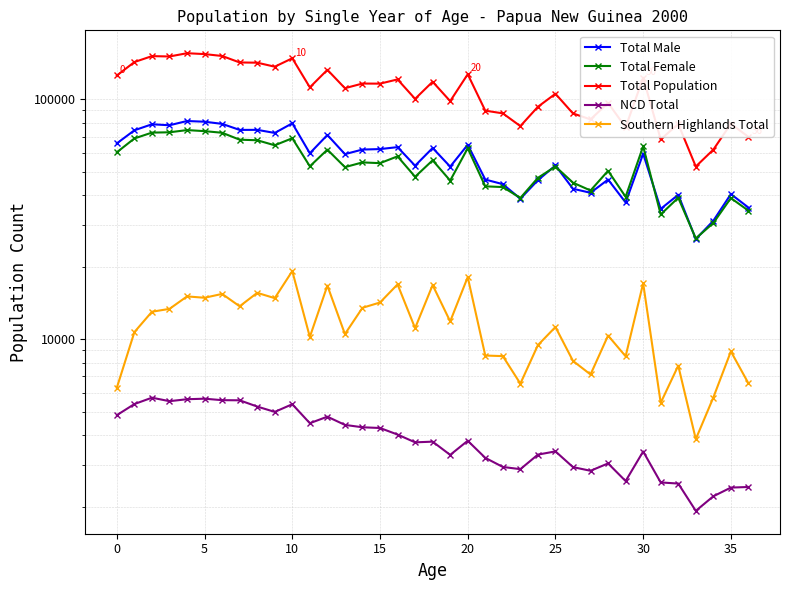

What are all the series names shown in the legend?

Total Male, Total Female, Total Population, NCD Total, Southern Highlands Total